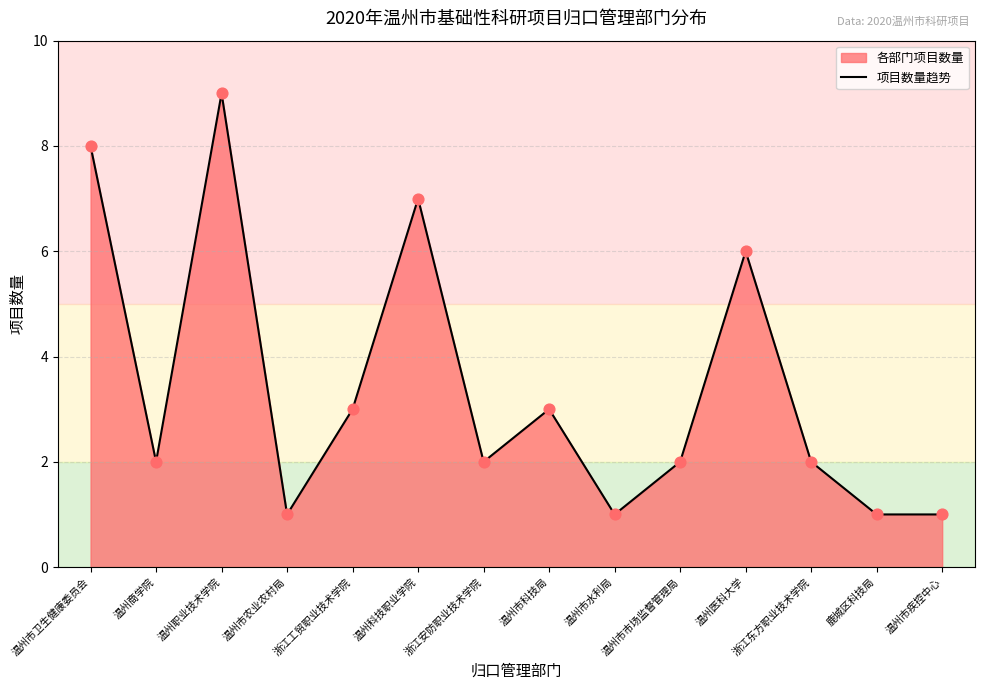

What is the change in value from 温州市卫生健康委员会 to 浙江东方职业技术学院?

-6